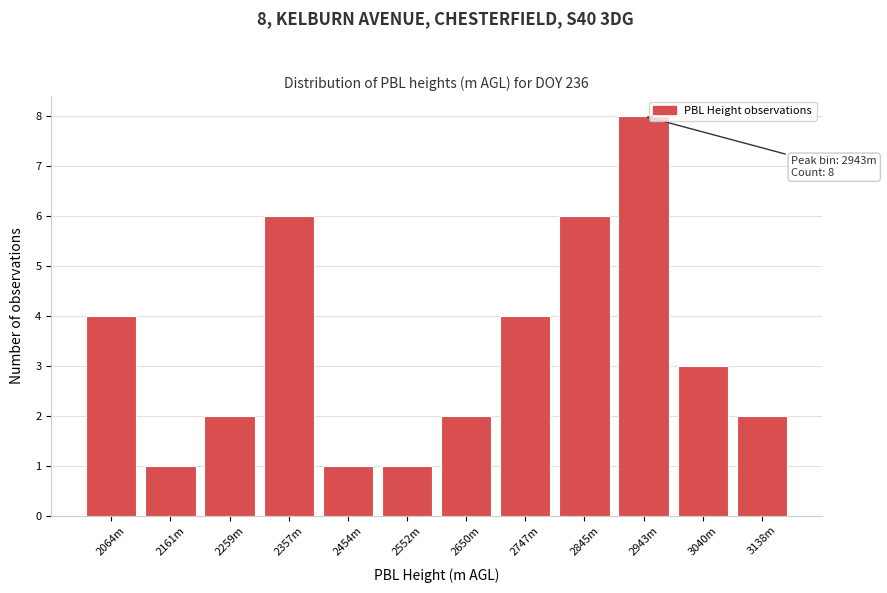

Reading left to right, what are all the values shown in this chart?

2064m=4	2161m=1	2259m=2	2357m=6	2454m=1	2552m=1	2650m=2	2747m=4	2845m=6	2943m=8	3040m=3	3138m=2